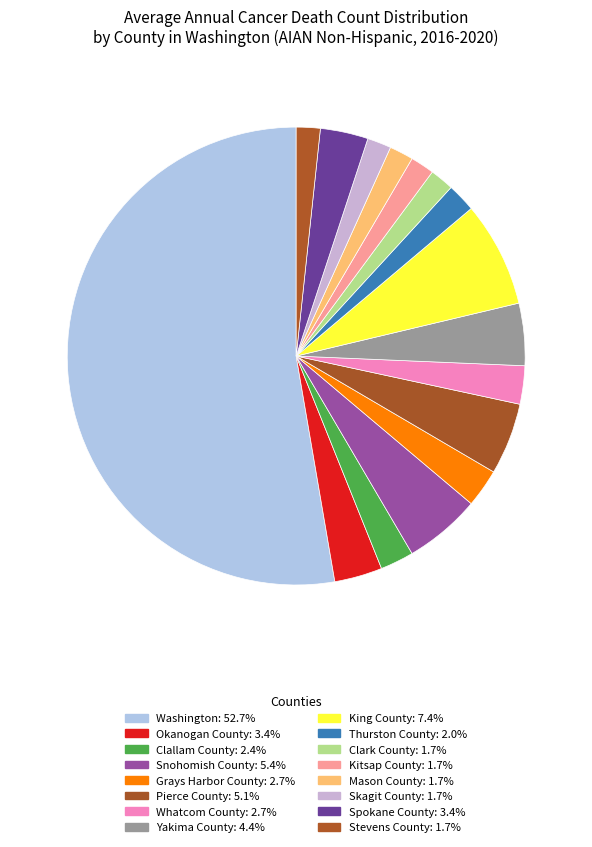

What is the smallest slice in the pie chart?

Clark County